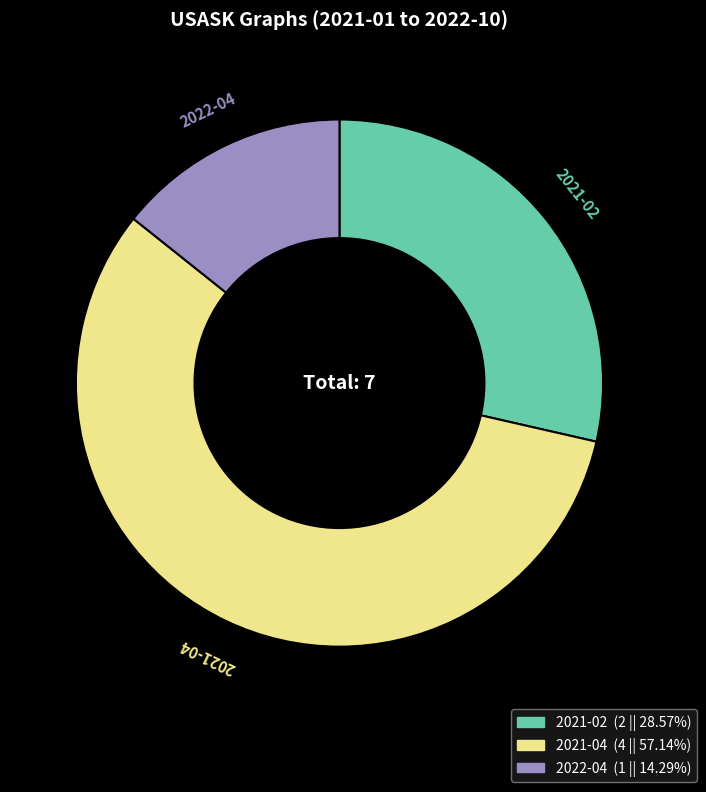

Approximately how many times larger is the value at 2021-02 compared to 2021-04?

0.5